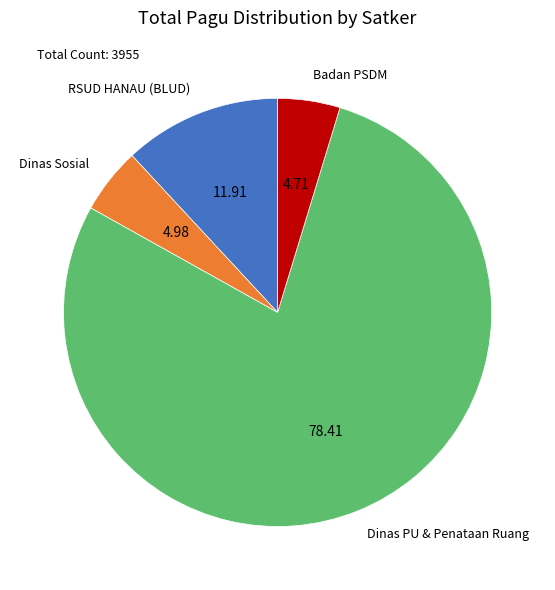

Which has a higher value, Dinas PU & Penataan Ruang or RSUD HANAU (BLUD)?

Dinas PU & Penataan Ruang